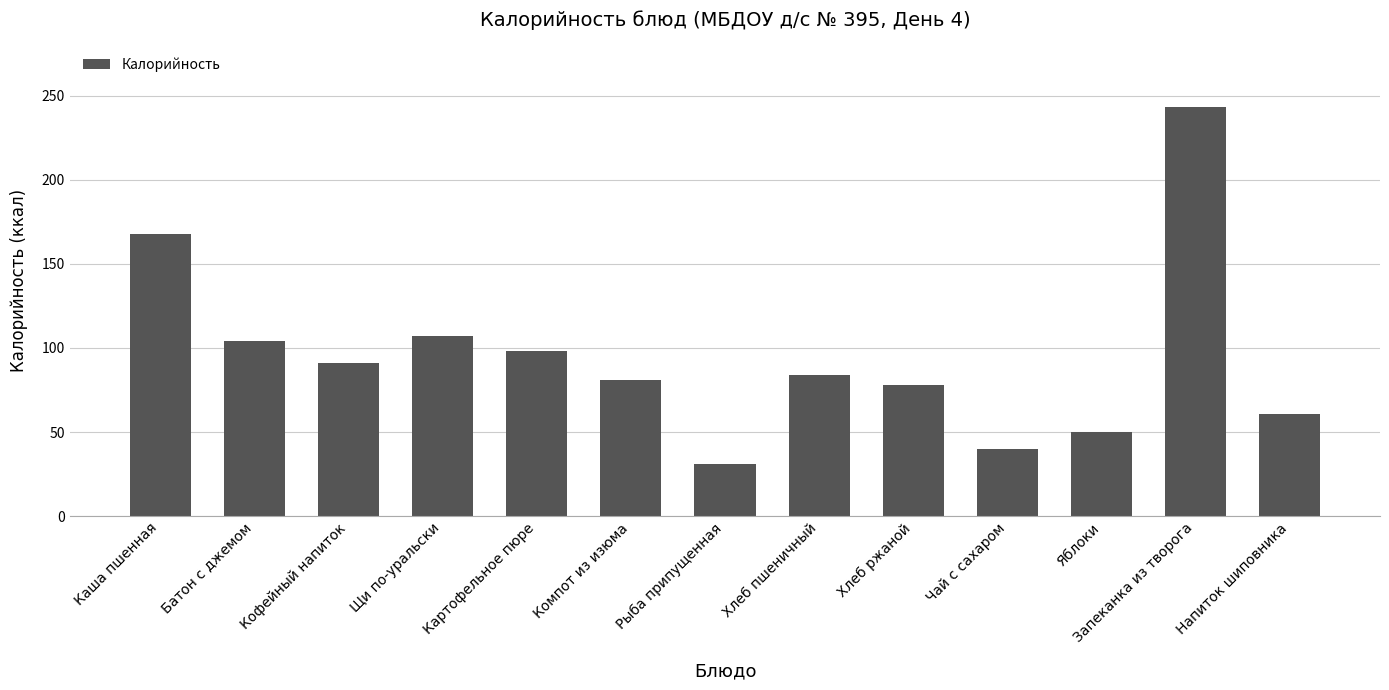

What is the smallest value displayed?

31.0